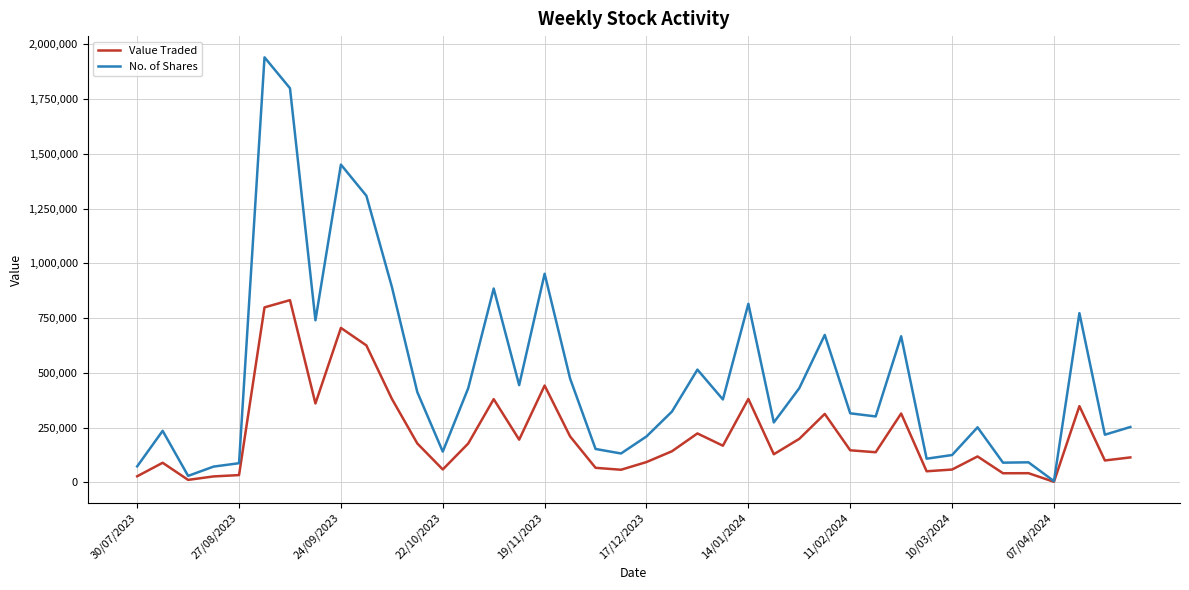

Which series has the largest range (max minus min)?

No. of Shares